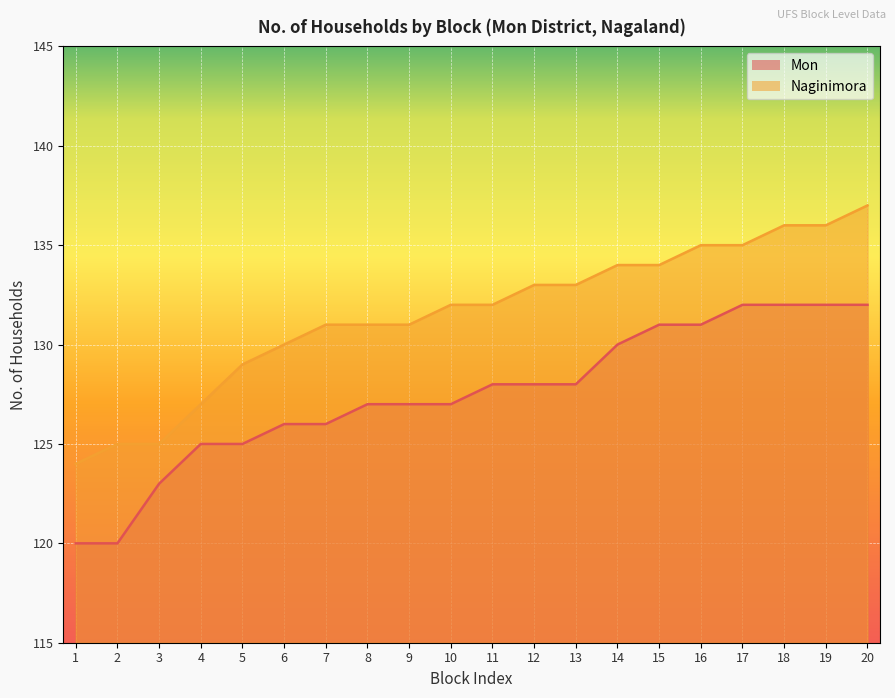

How many data points in Naginimora are above 132?

9